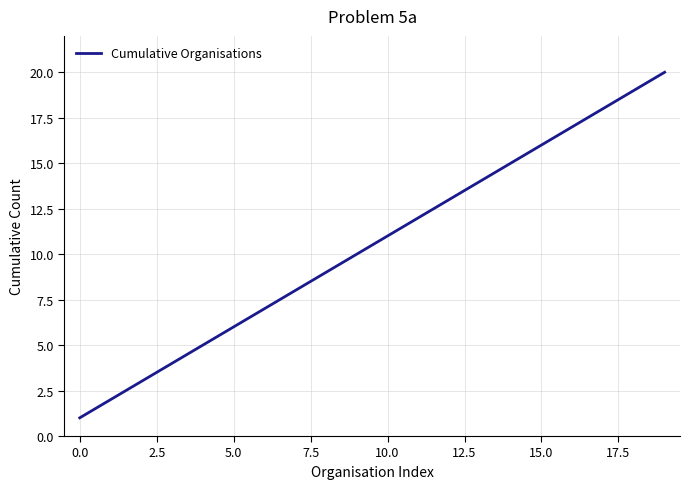

What is the maximum value shown in the chart?

20